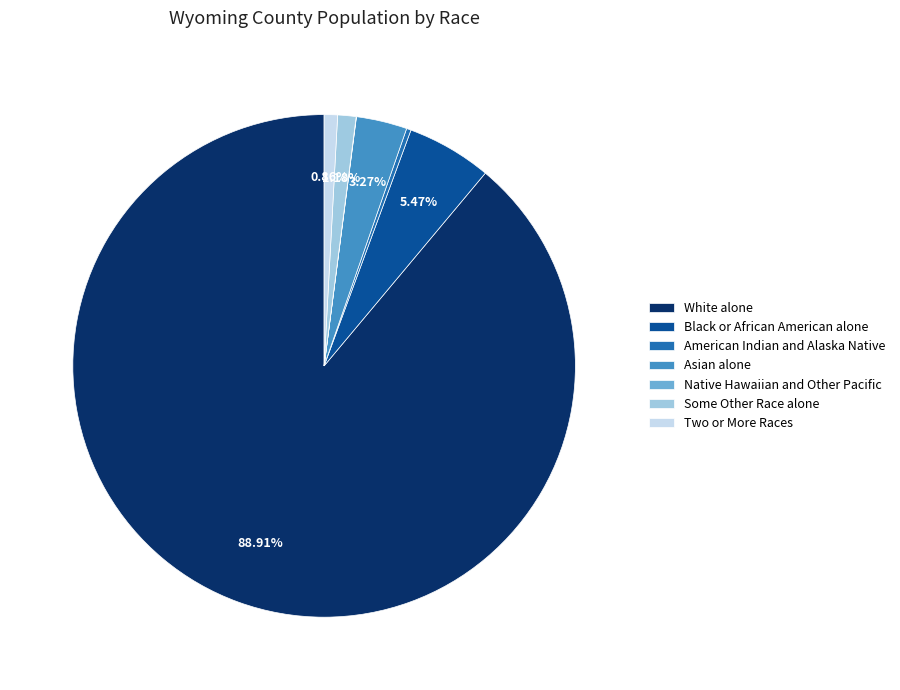

What is the largest slice in the pie chart?

White alone